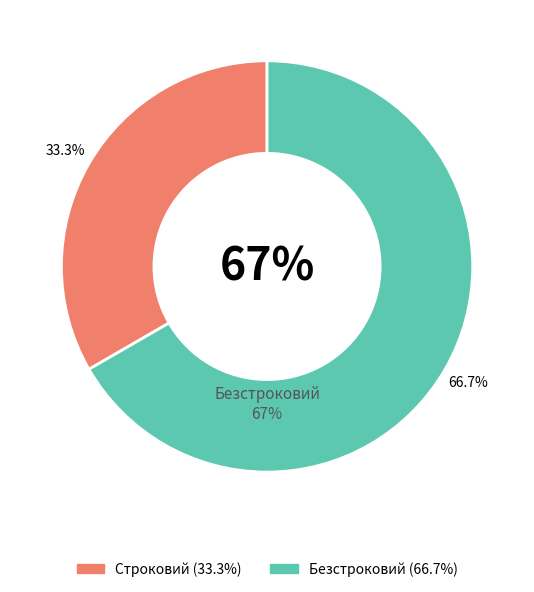

What is the ratio of the value at Безстроковий to the value at Строковий?

2.0